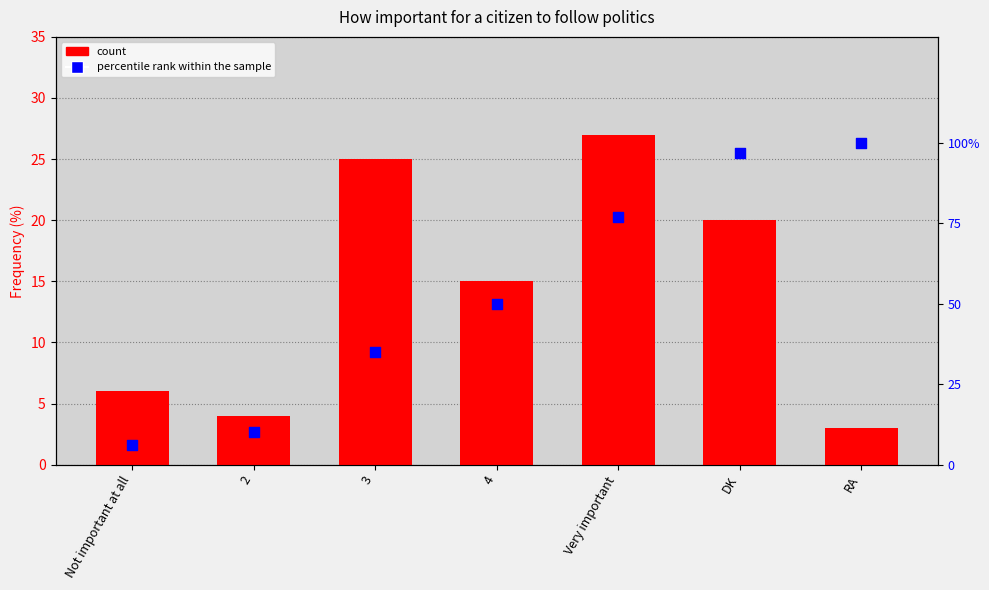

Is the value of percentile rank within the sample at 4 greater than the value of count at DK?

Yes